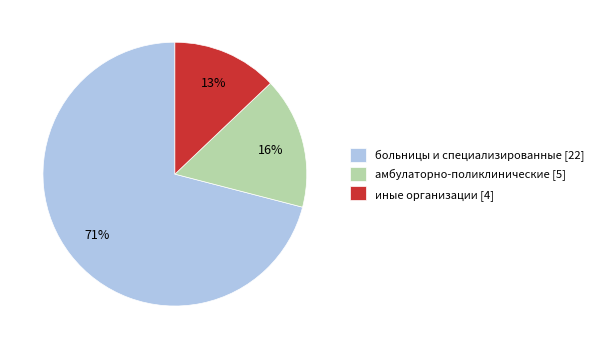

Rank the categories by value from lowest to highest.

иные организации [4], амбулаторно-поликлинические [5], больницы и специализированные [22]